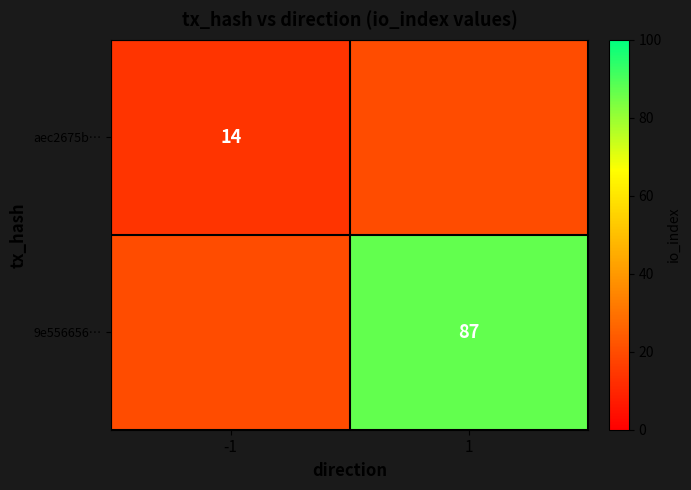

Count the number of data series in this chart.

2